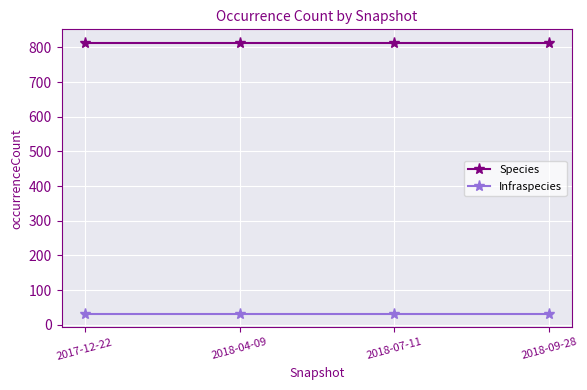

What is the spread (max minus min) of values at 2017-12-22?

781